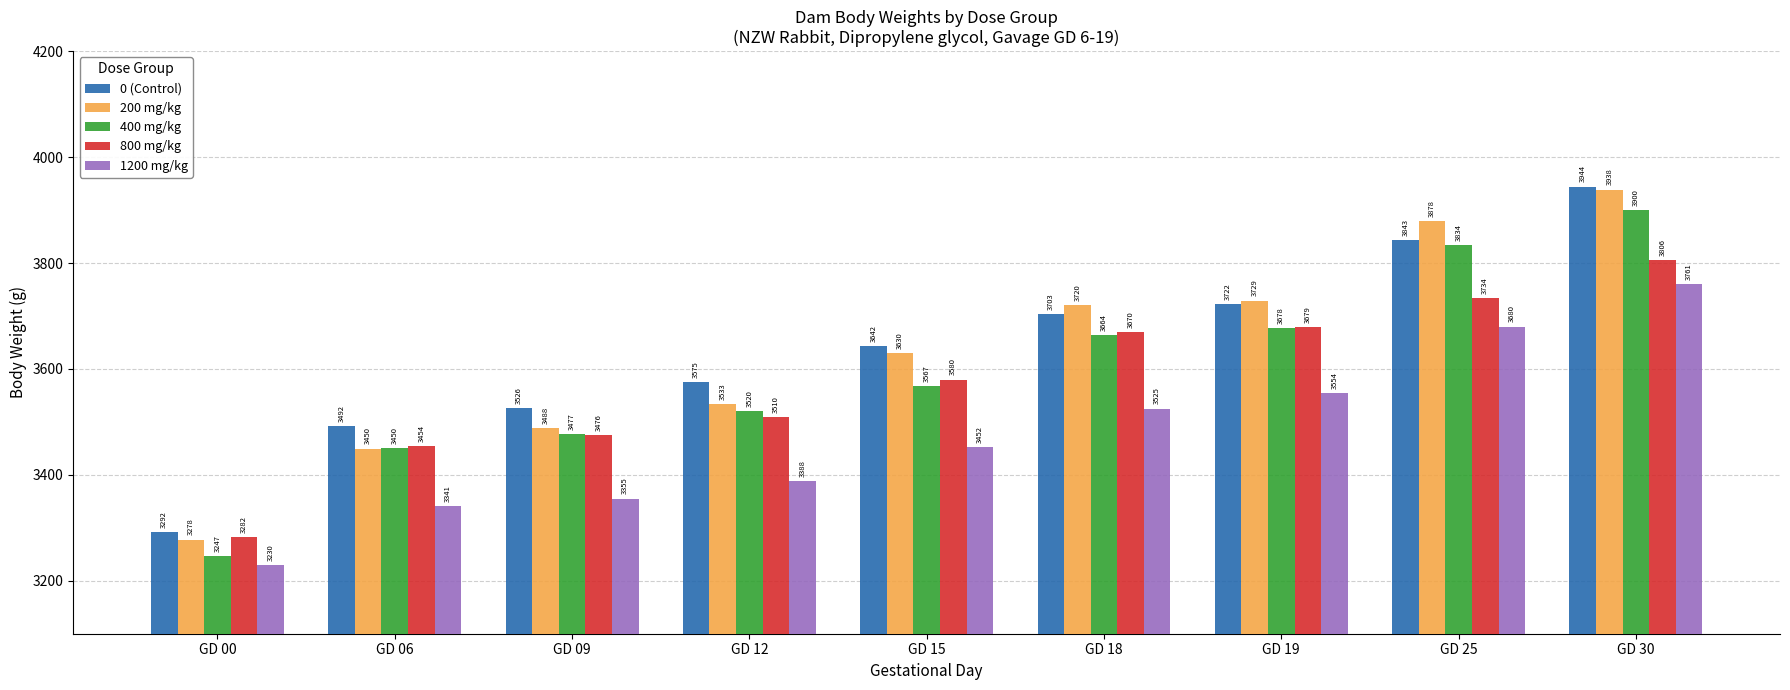

Which series has the widest spread of values?

200 mg/kg